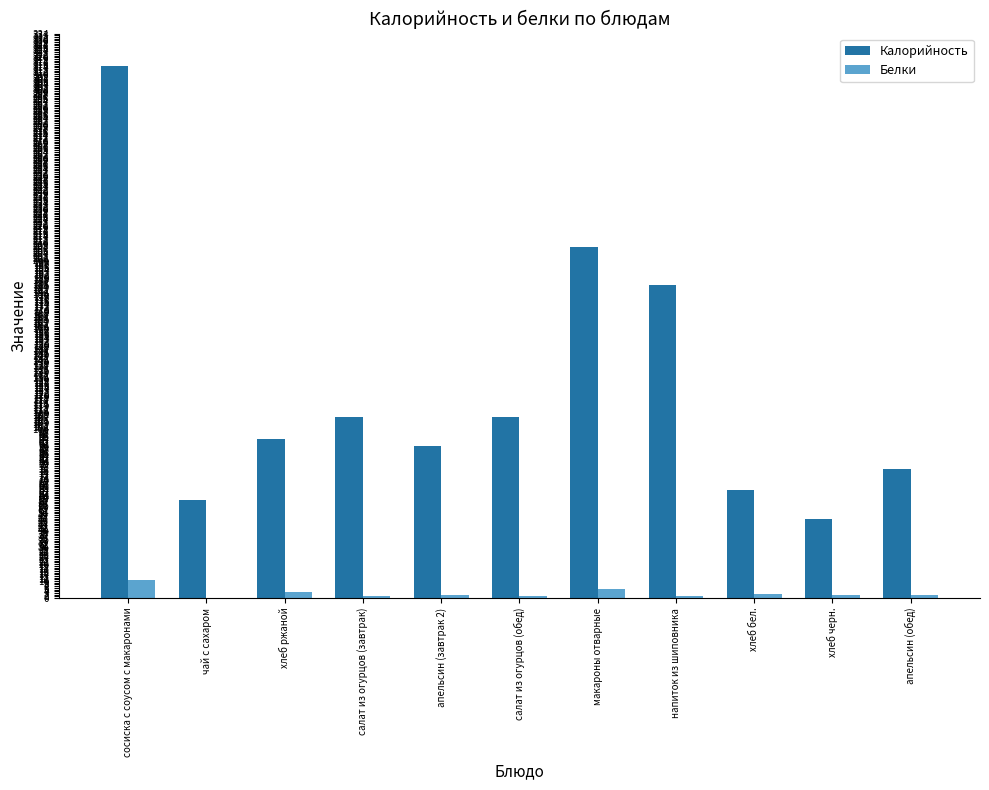

What is the maximum value shown in the chart?

315.1